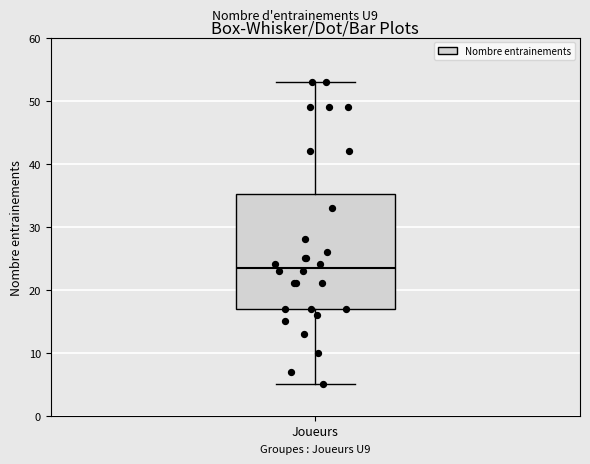

Transcribe this box plot: give where the median line is, the range the box spans, and where the two whiskers end, as read against the y-axis. The values are not printed on the chart, so give them approximately, as read against the axis.

median 24, box 17 to 35, whiskers 5 to 53